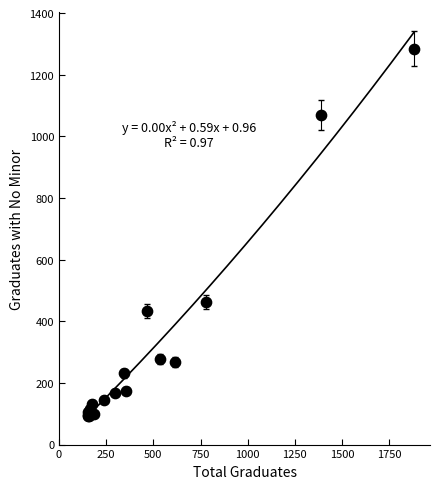

What Y value in the scatter plot is closest to 689?

463